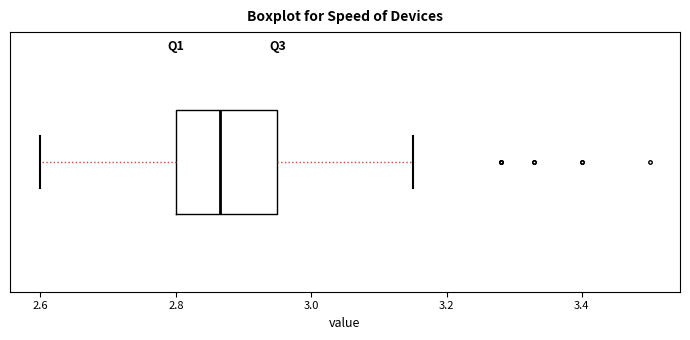

Where does the median line of the box sit on the x-axis? The values are not printed on the chart, so give them approximately, as read against the axis.

2.86